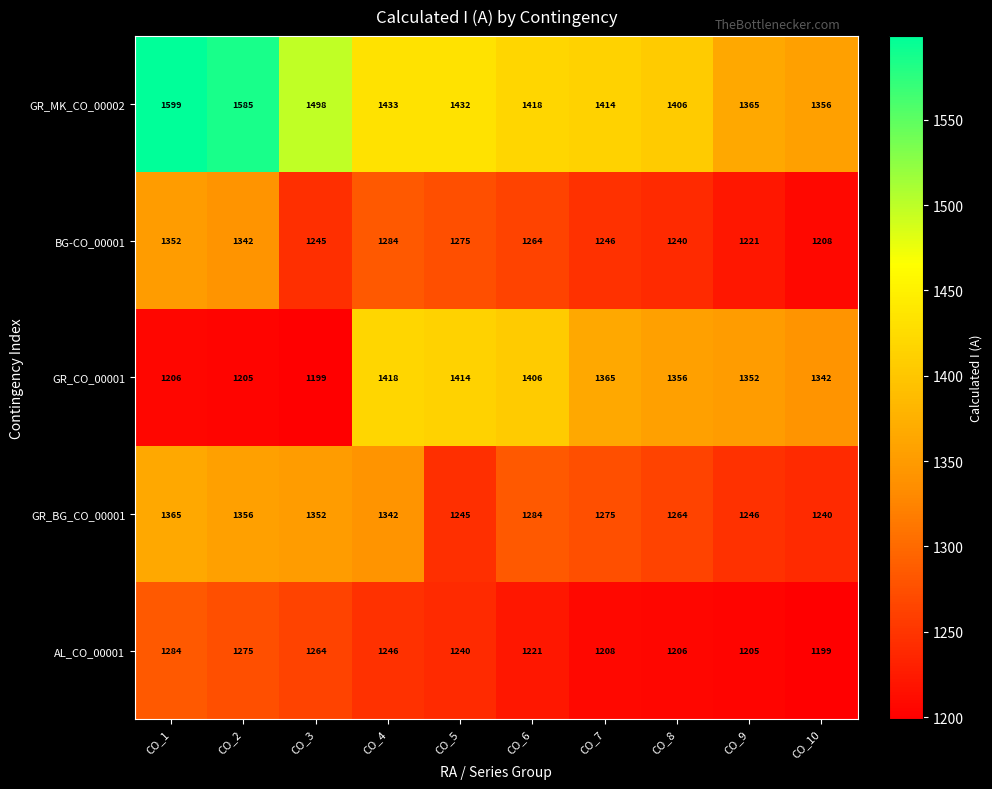

Between CO_3 and CO_7, which series saw the biggest shift?

GR_CO_00001